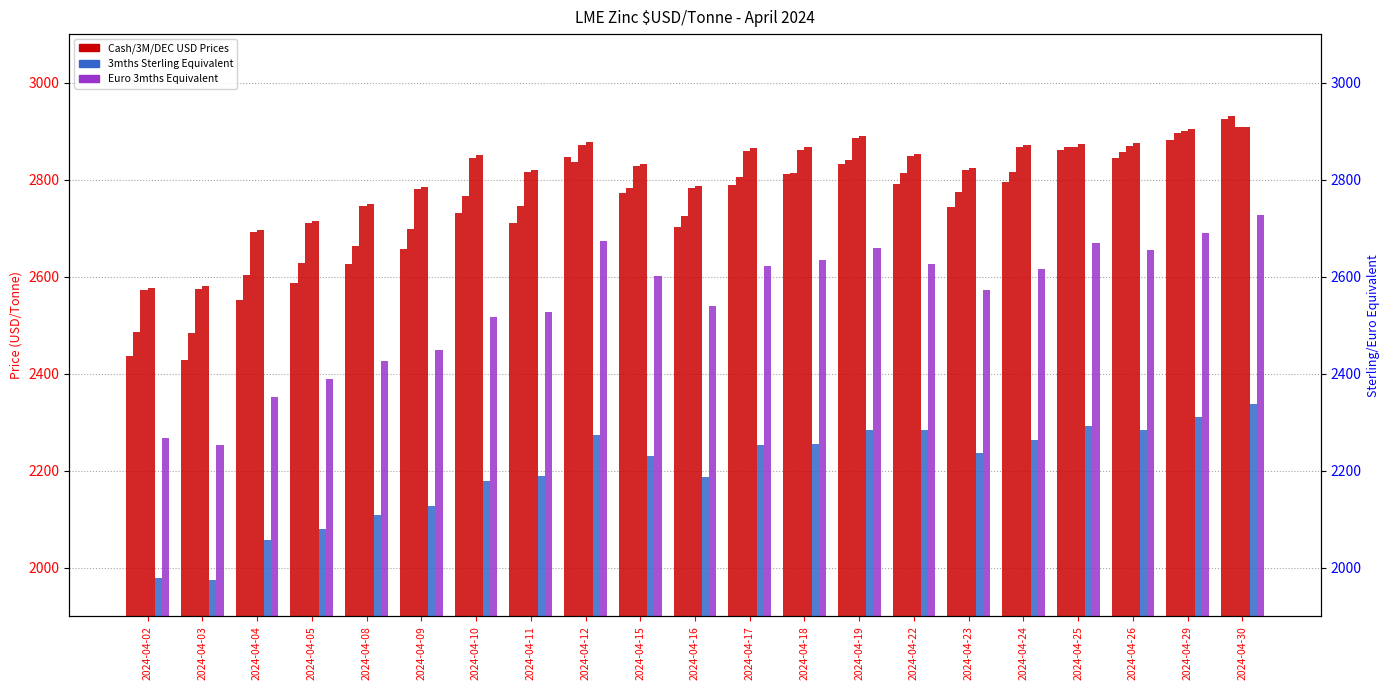

Which series has the widest spread of values?

Cash Buyer